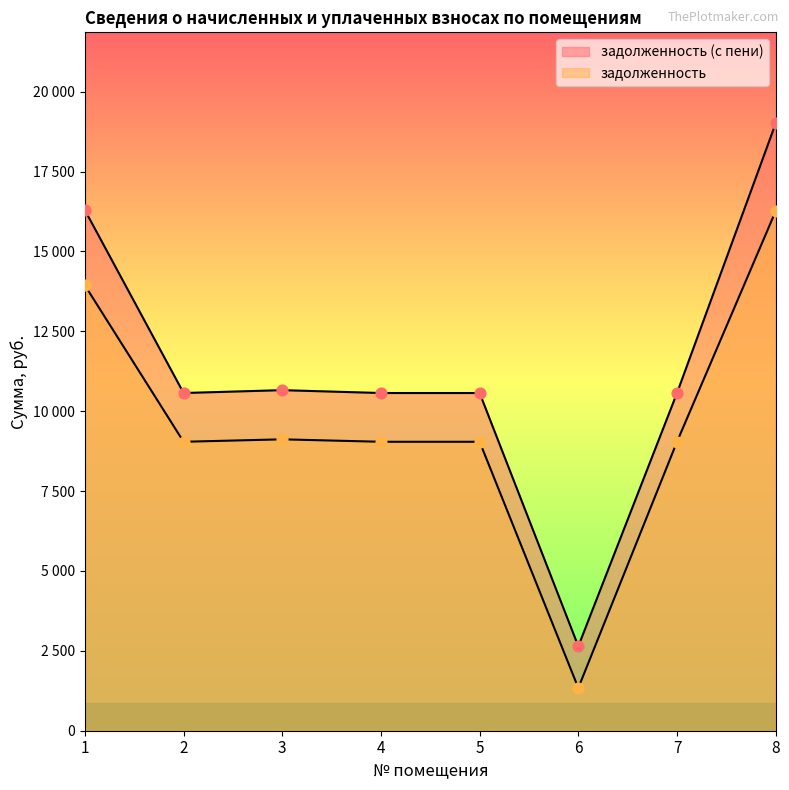

Which series has the largest total across all categories?

задолженность (с пени)